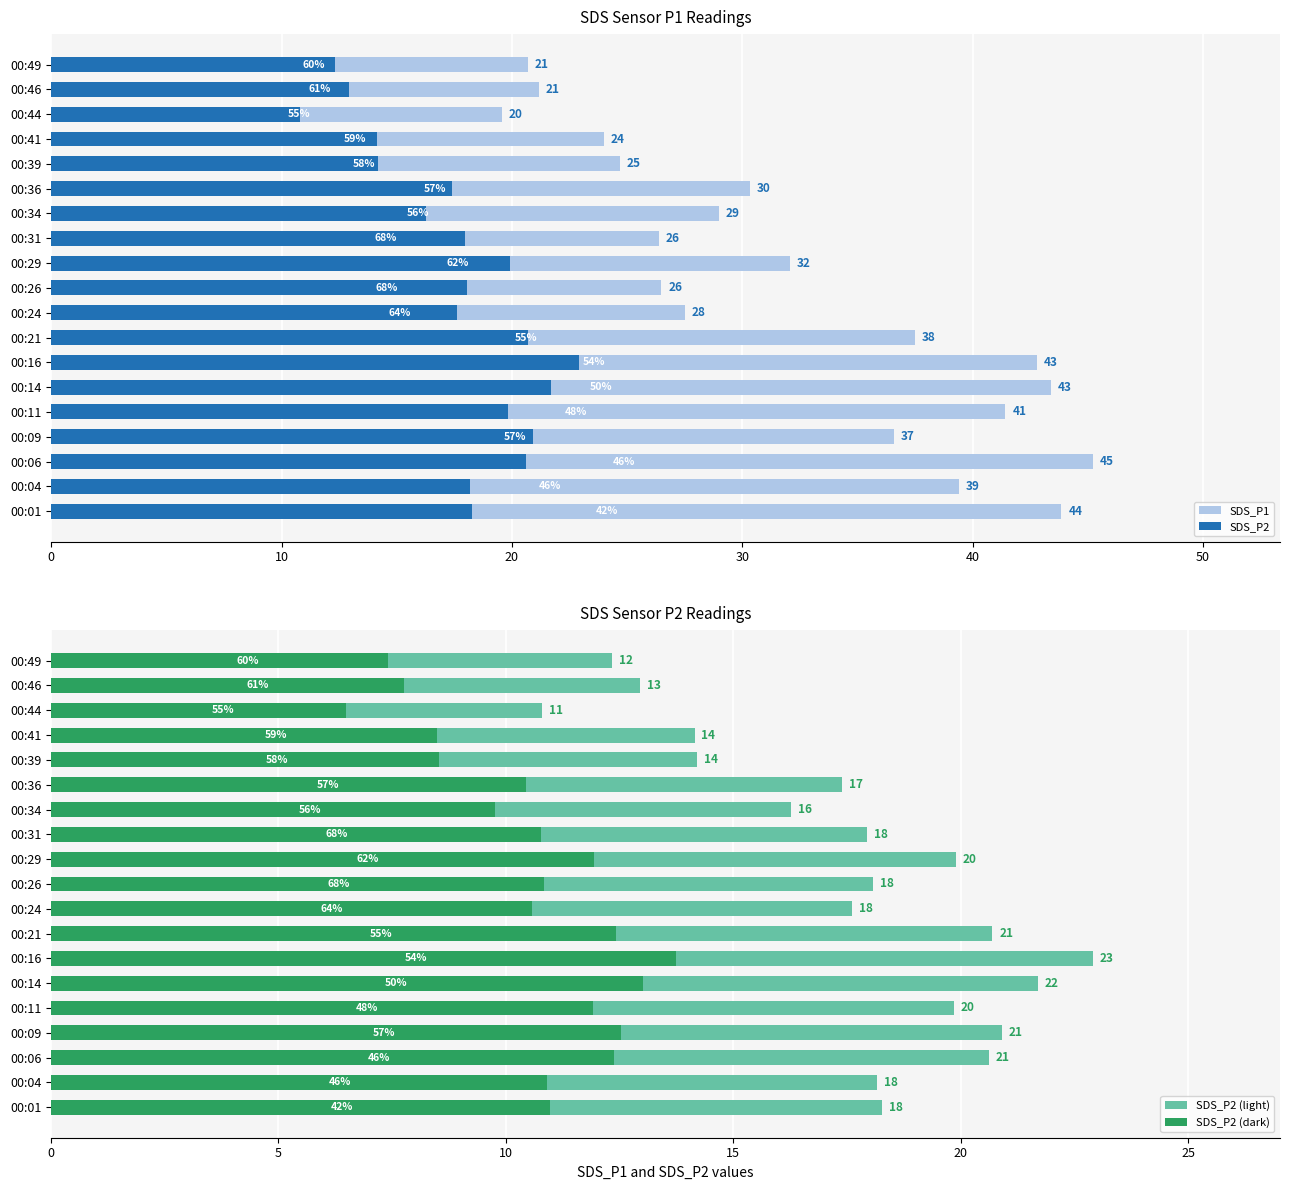

Reading right to left, extract all data points from this chart.

SDS_P1: 20.7	21.2	19.6	24.0	24.7	30.3	29.0	26.4	32.1	26.5	27.5	37.5	42.8	43.4	41.4	36.6	45.2	39.4	43.9
SDS_P2: 12.3	12.9	10.8	14.2	14.2	17.4	16.3	17.9	19.9	18.1	17.6	20.7	22.9	21.7	19.9	20.9	20.6	18.2	18.3
SDS_P2 (light): 12.3	12.9	10.8	14.2	14.2	17.4	16.3	17.9	19.9	18.1	17.6	20.7	22.9	21.7	19.9	20.9	20.6	18.2	18.3
SDS_P2 (dark): 7.4	7.8	6.5	8.5	8.5	10.4	9.8	10.8	11.9	10.8	10.6	12.4	13.7	13.0	11.9	12.5	12.4	10.9	11.0